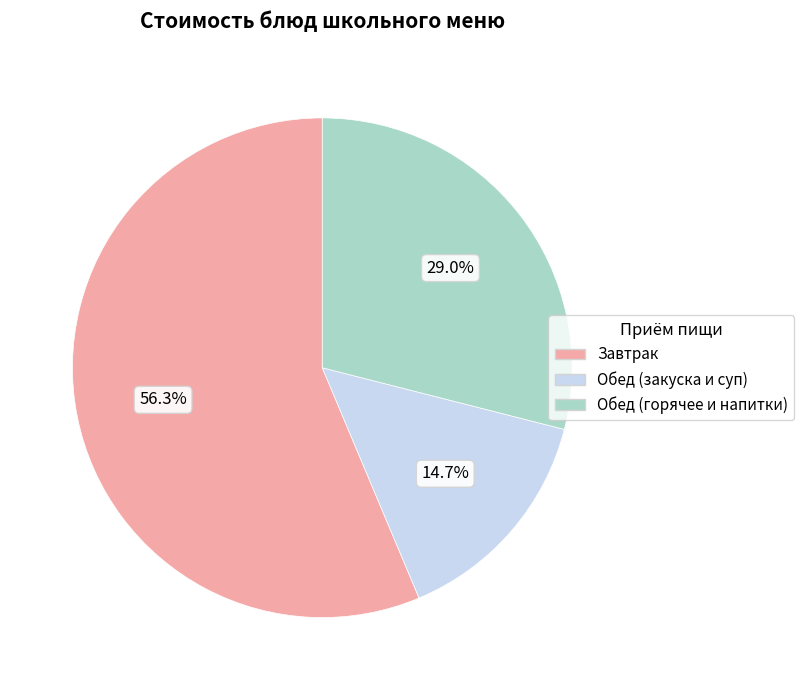

What is the ratio of the value at Обед (горячее и напитки) to the value at Завтрак?

0.5